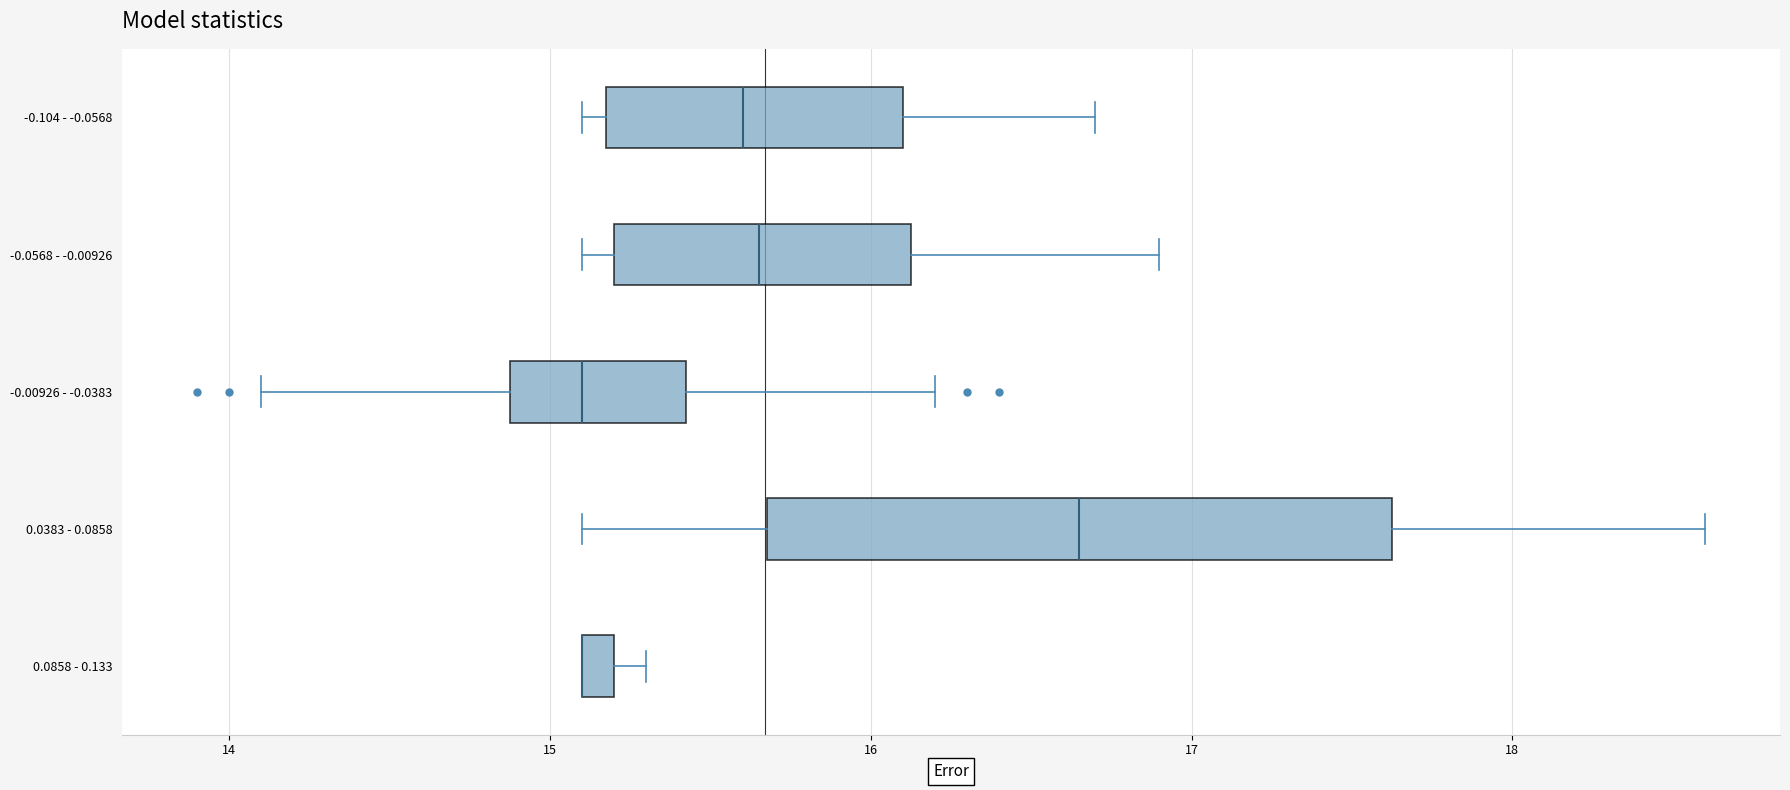

Which box is the widest, from its left edge to its right edge?

0.0383 - 0.0858